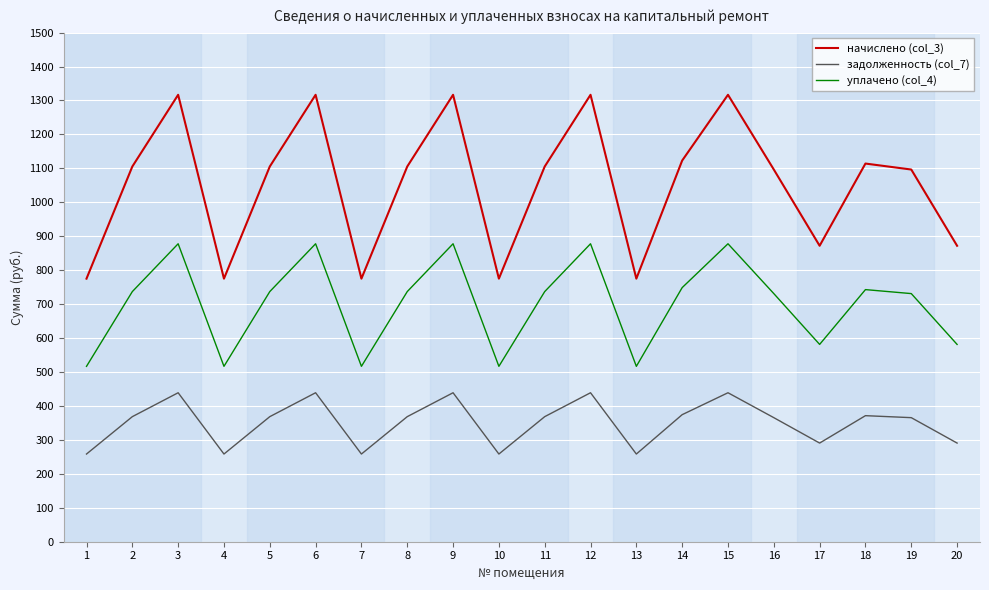

True or false: начислено (col_3) and задолженность (col_7) cross at least once.

False